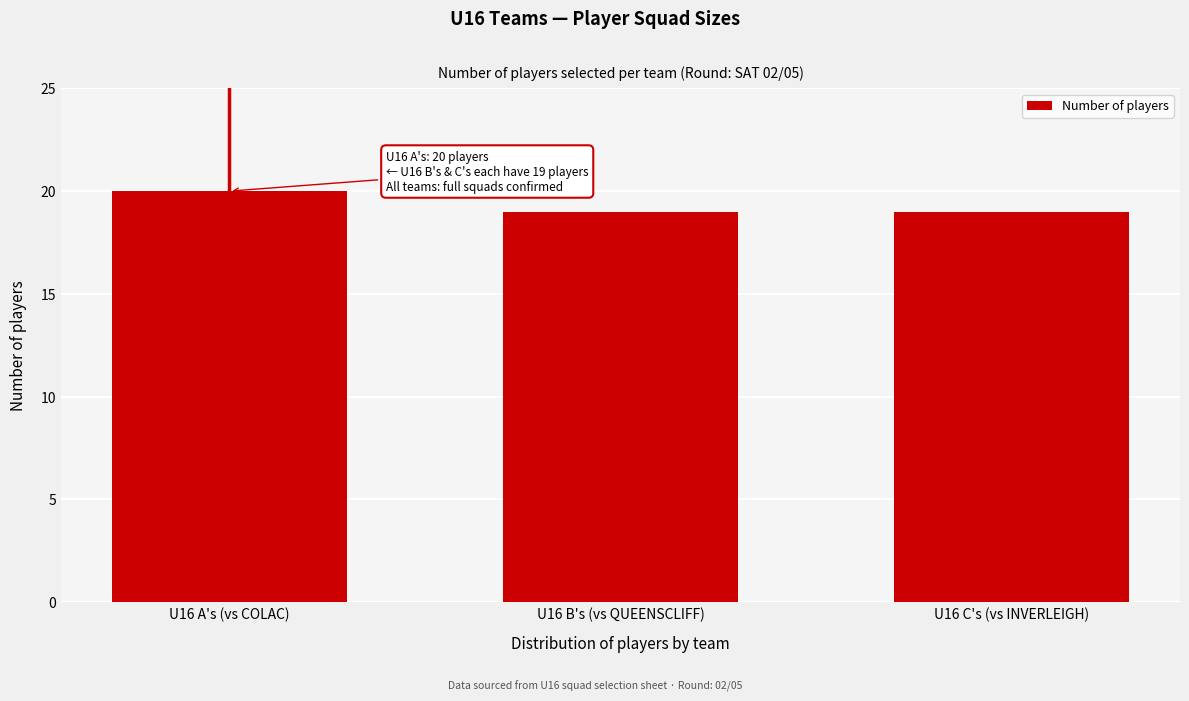

Reading left to right, transcribe all the data shown in this chart.

20	19	19